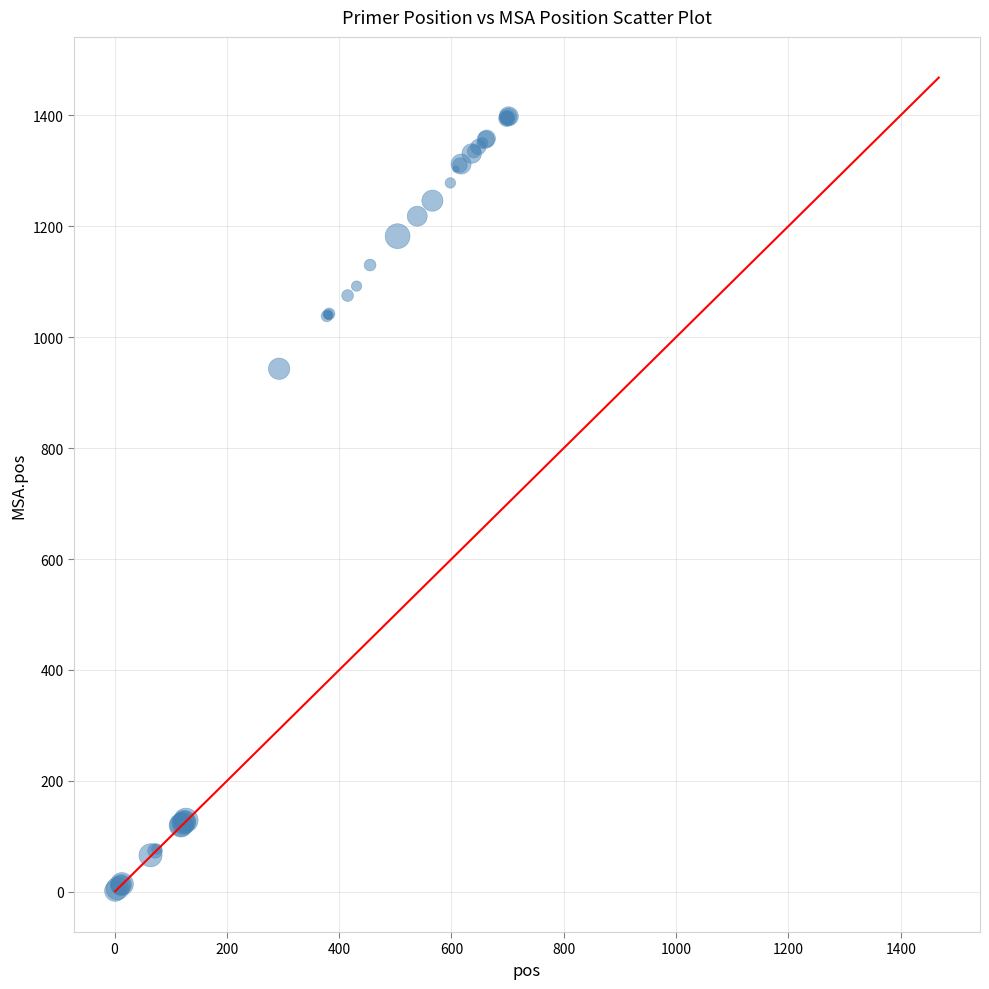

What Y value in the scatter plot is closest to 700?

943